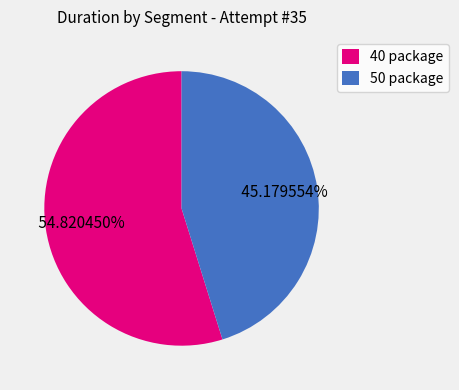

Which has a higher value, 50 package or 40 package?

40 package